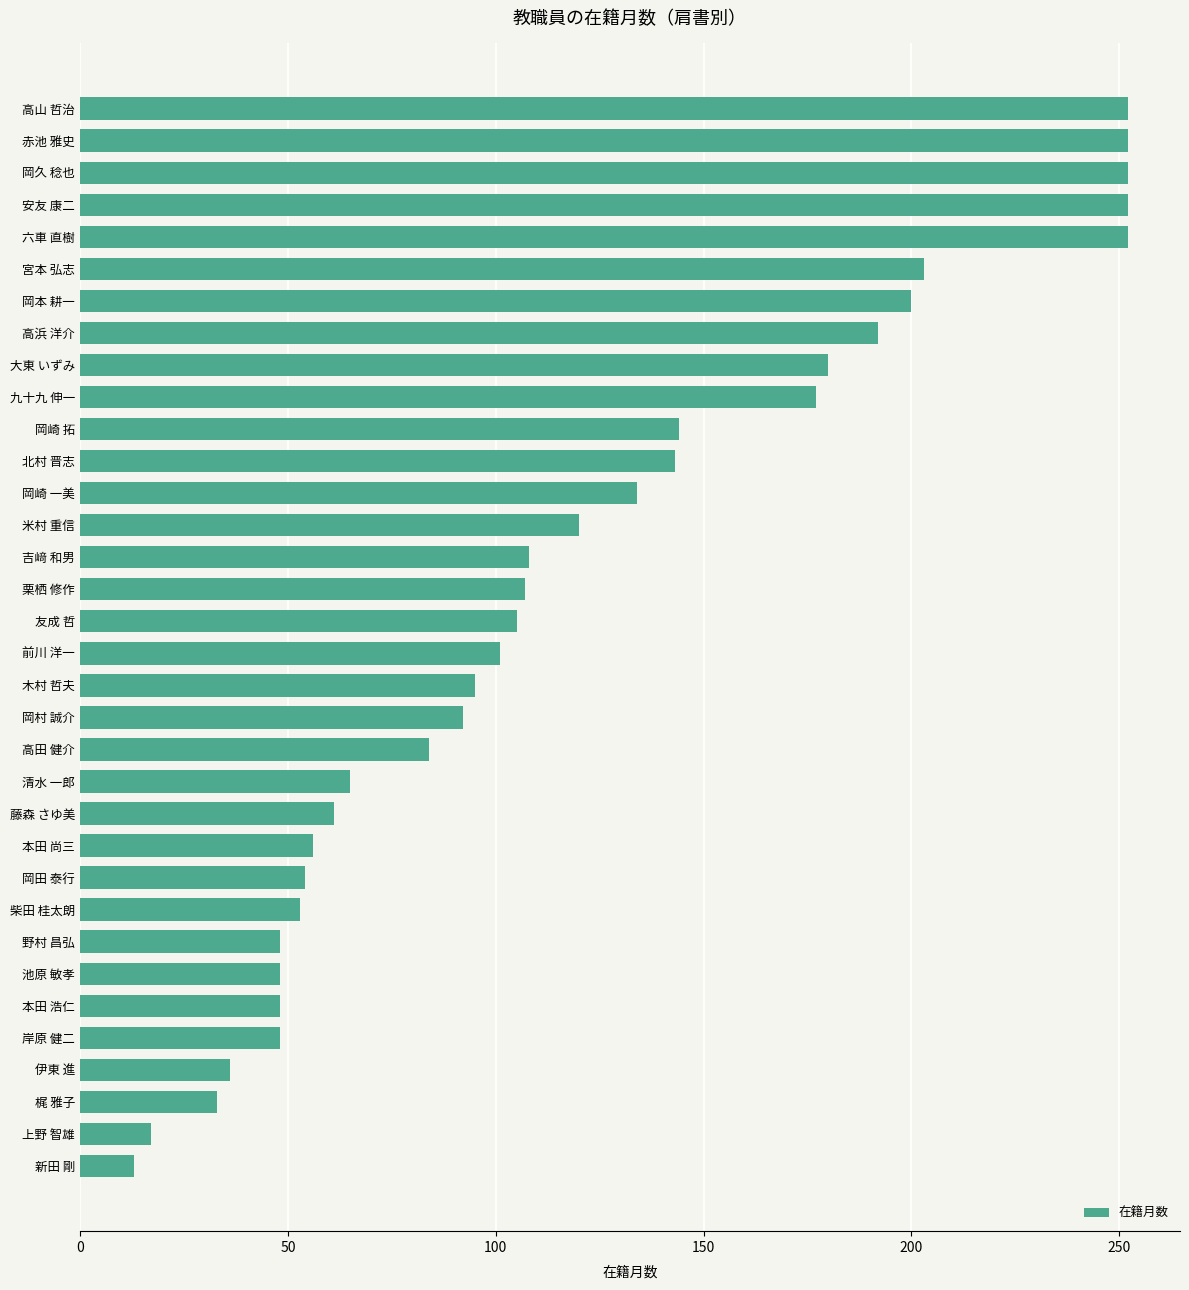

What is the sum of the values at 前川 洋一 and 高田 健介?

185